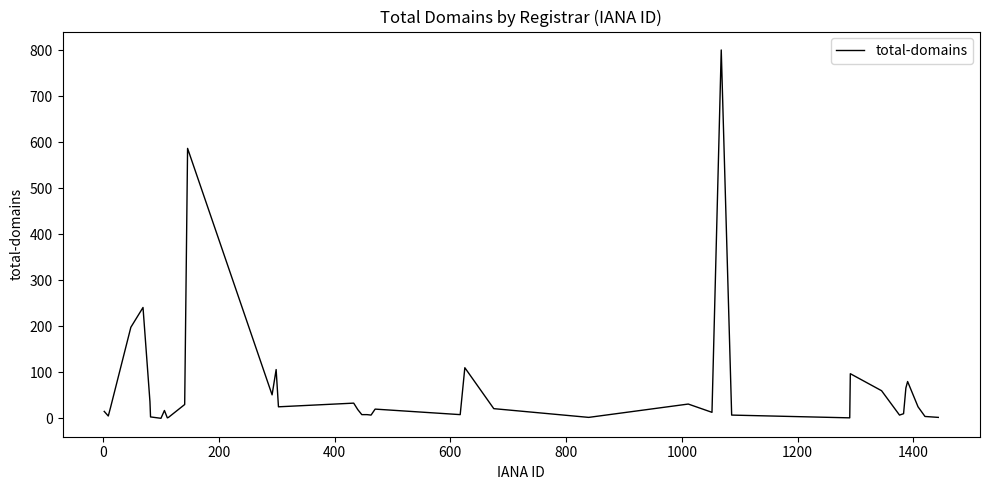

What is the maximum value shown in the chart?

801